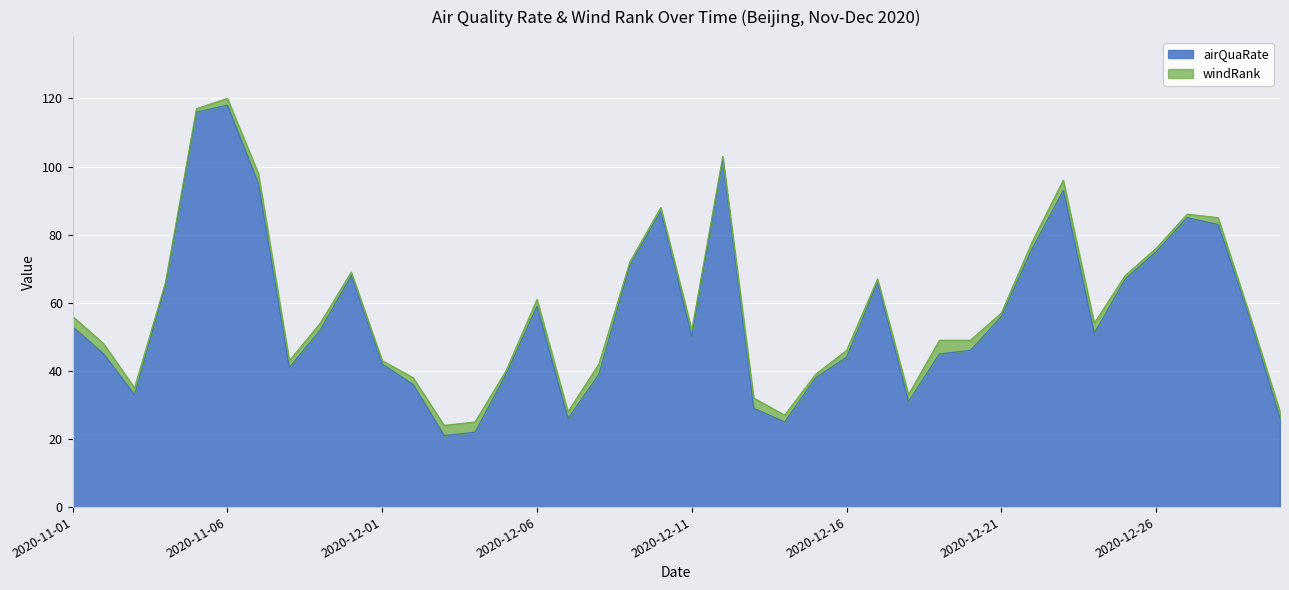

What is the label of the 32nd point from the left?

2020-12-22